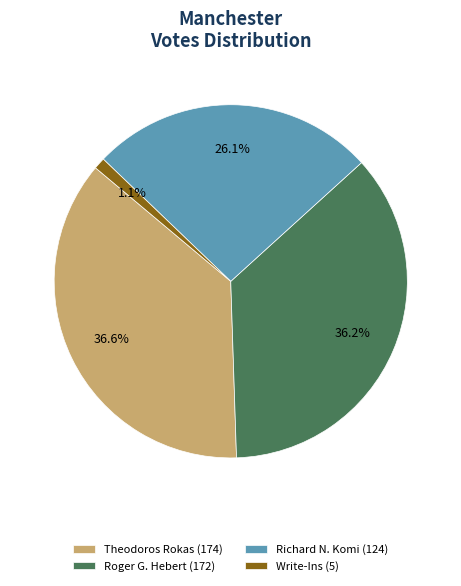

How many slices are in this pie chart?

4